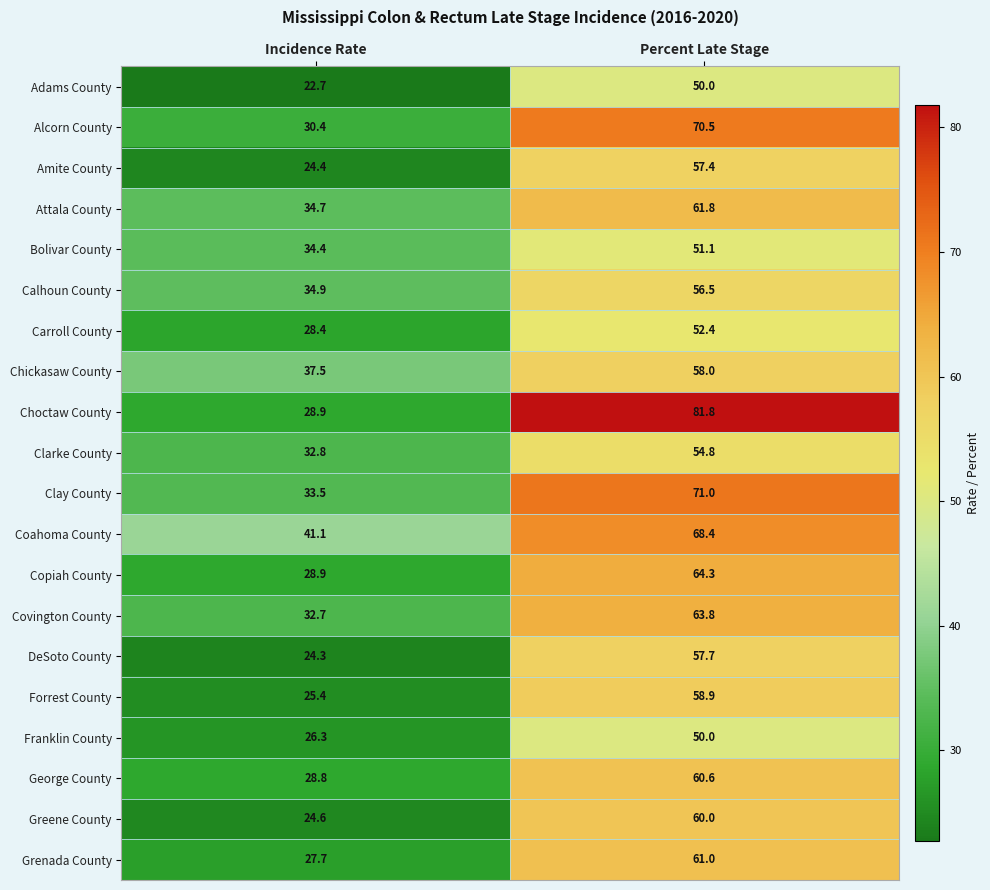

What is the sum of the Forrest County values at Percent Late Stage and Incidence Rate?

84.3